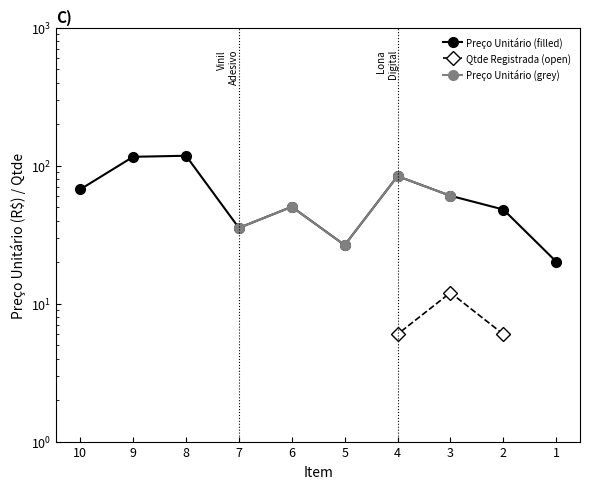

What is the change in value from 2 to 7?

-12.7